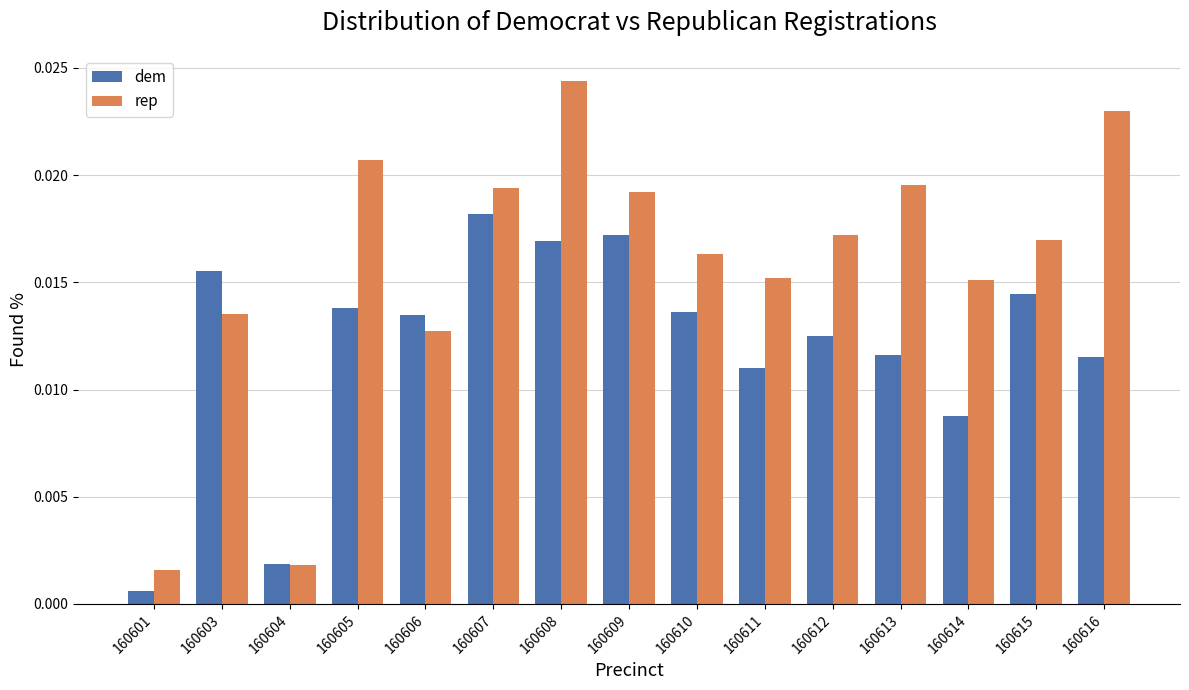

Is the value of rep at 160601 greater than the value of dem at 160611?

No